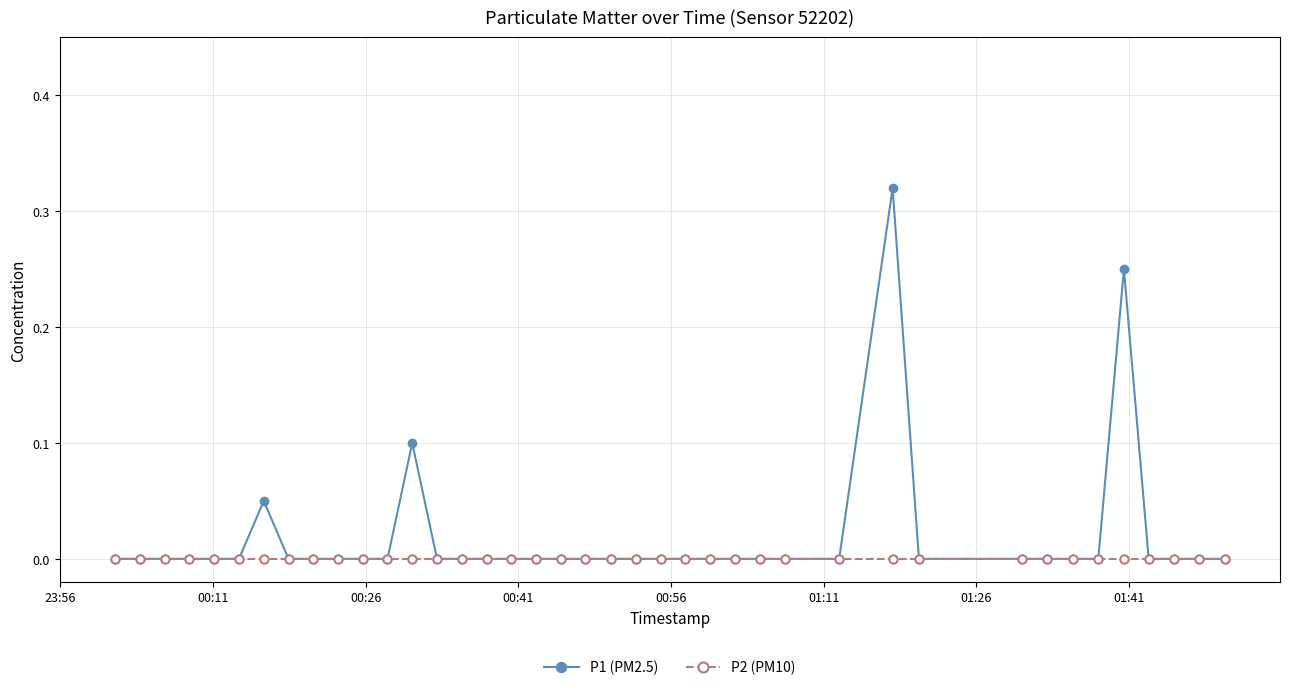

List the series in order of their peak value, highest first.

P1 (PM2.5), P2 (PM10)